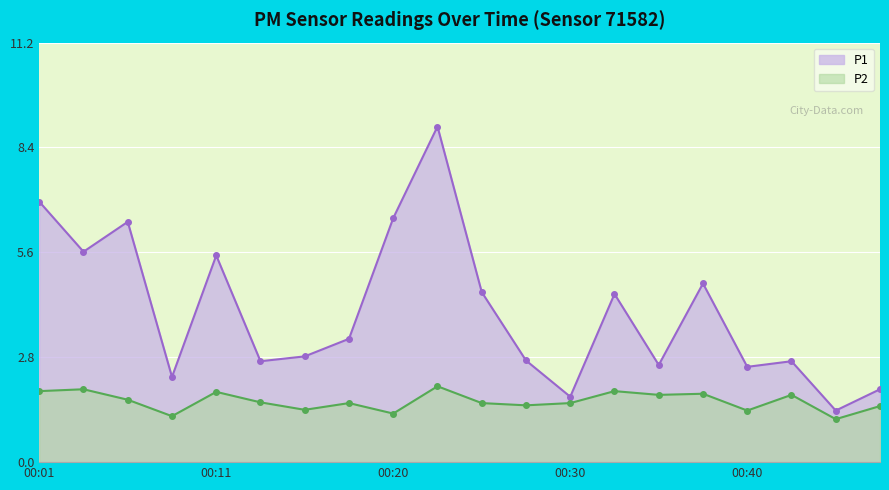

Where is the first local minimum for P2?

00:08